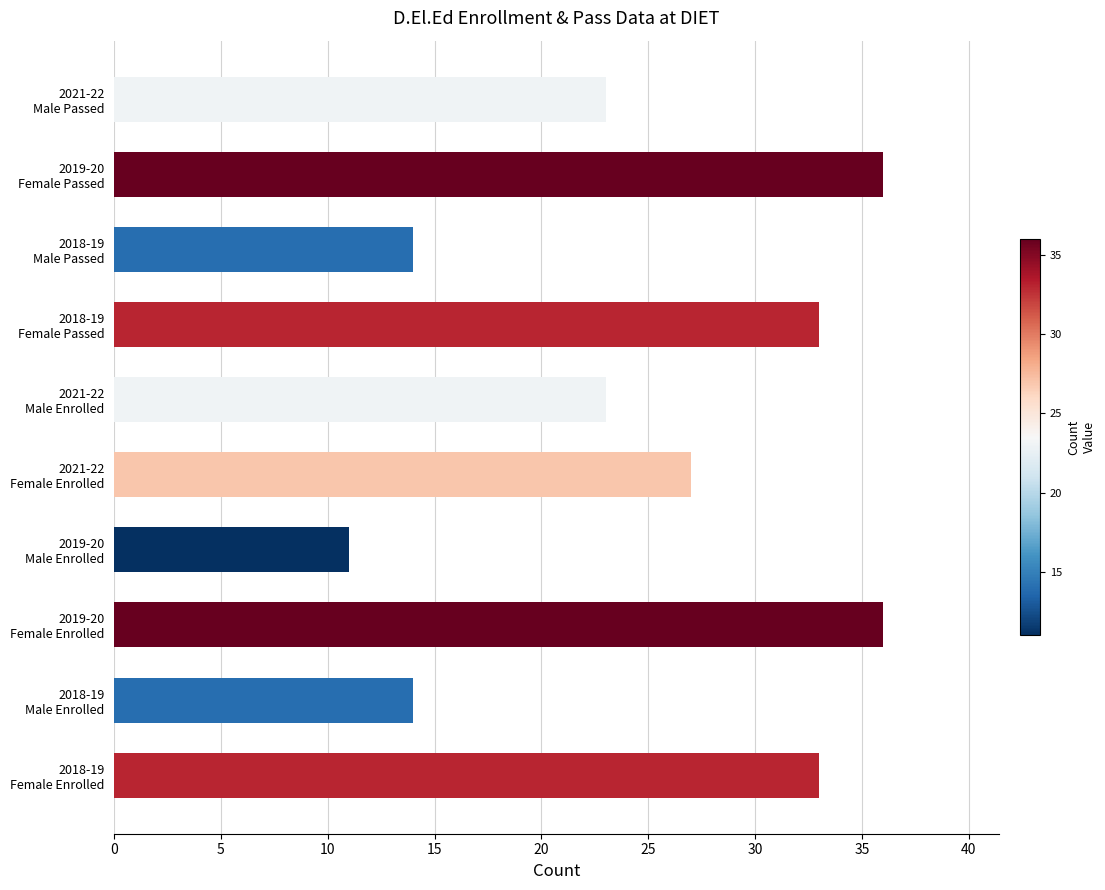

What is the average value?

25